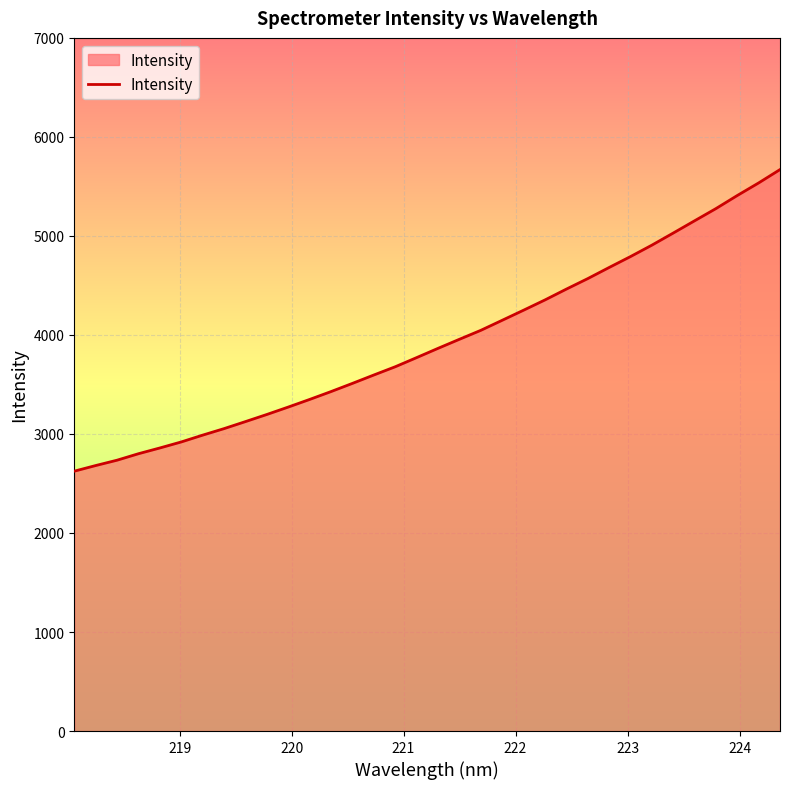

What is the difference between the maximum and minimum values?

3045.7